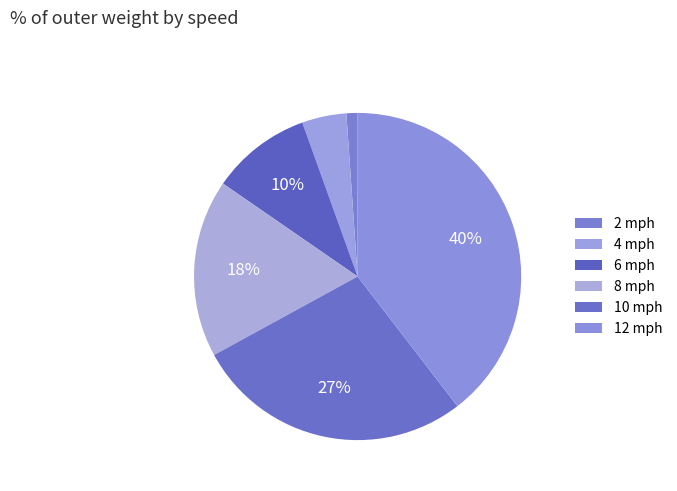

How many slices are in this pie chart?

6